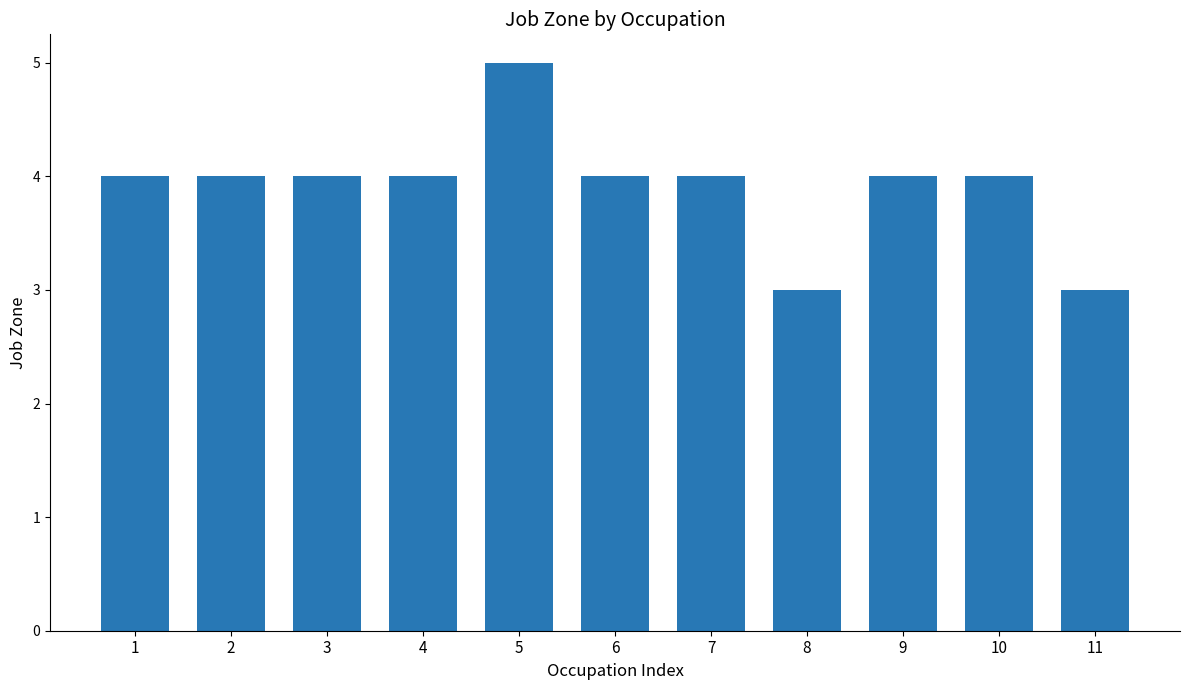

Which category has the highest value across all series?

5